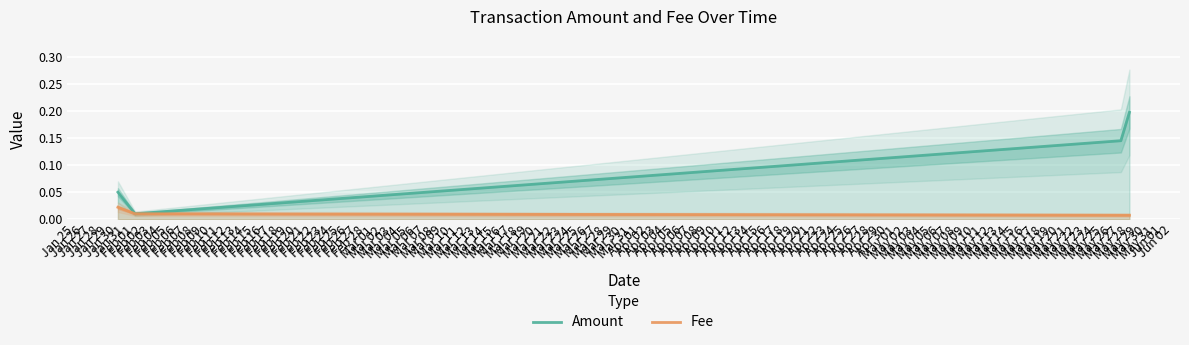

Which category has the highest value in the Amount series?

May 28